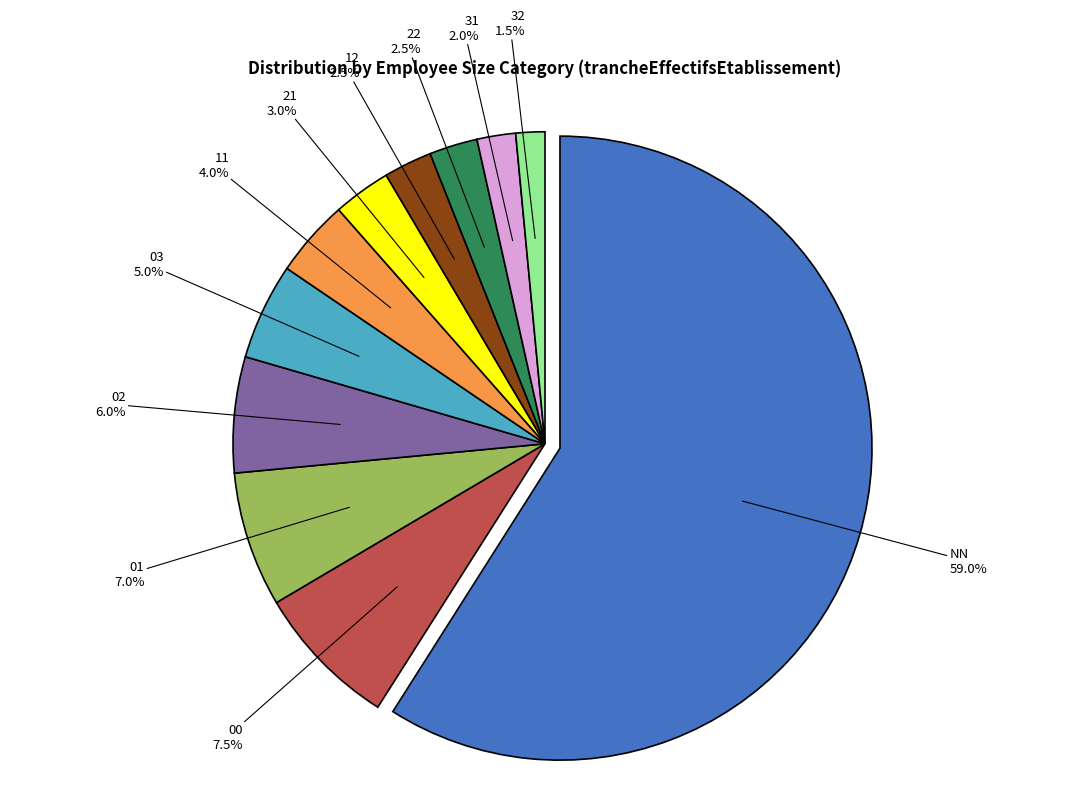

To the nearest percent, what is the average slice percentage?

9%